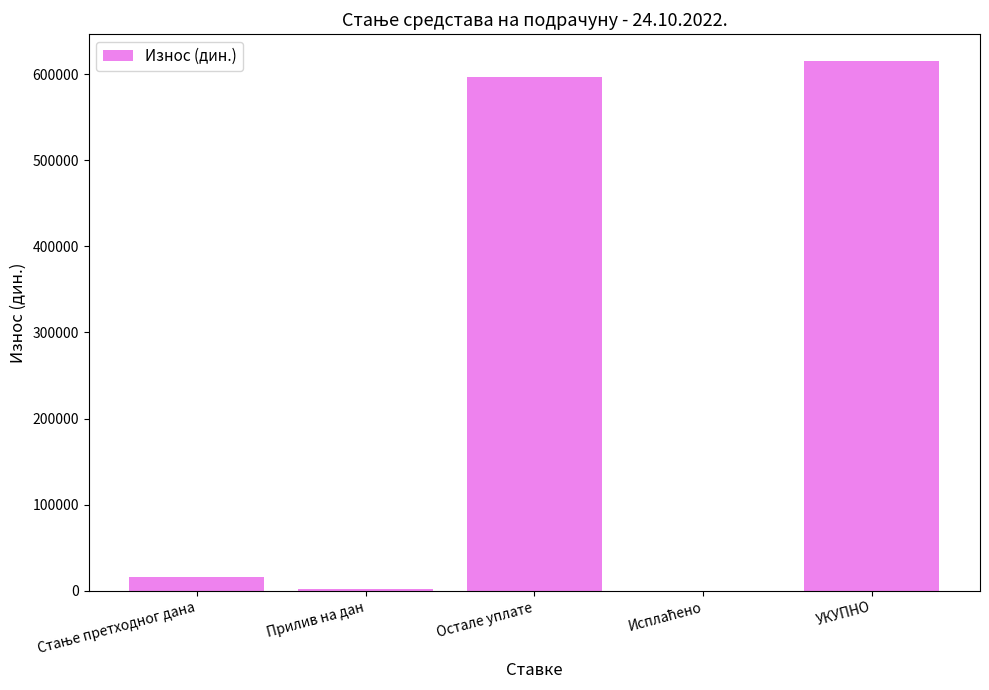

Between УКУПНО and Прилив на дан, which is larger?

УКУПНО